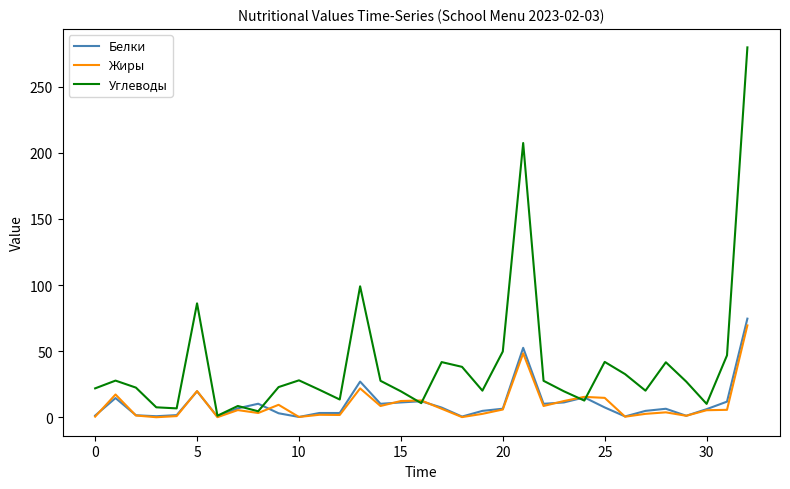

What is the average value of the Углеводы series?

40.7